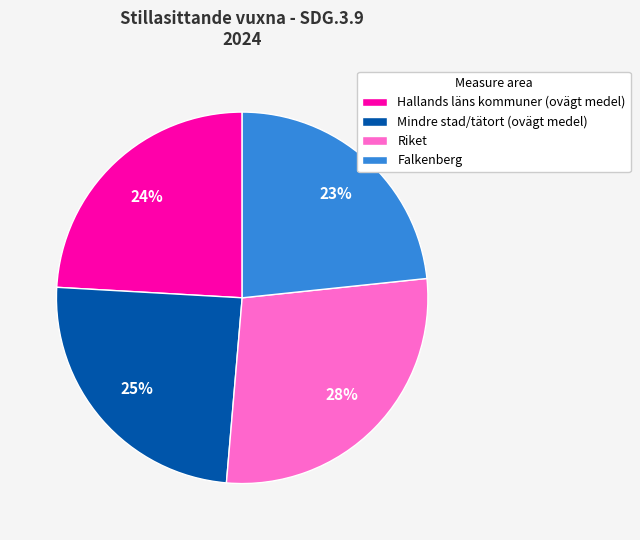

Approximately how many times larger is the value at Mindre stad/tätort (ovägt medel) compared to Riket?

0.9